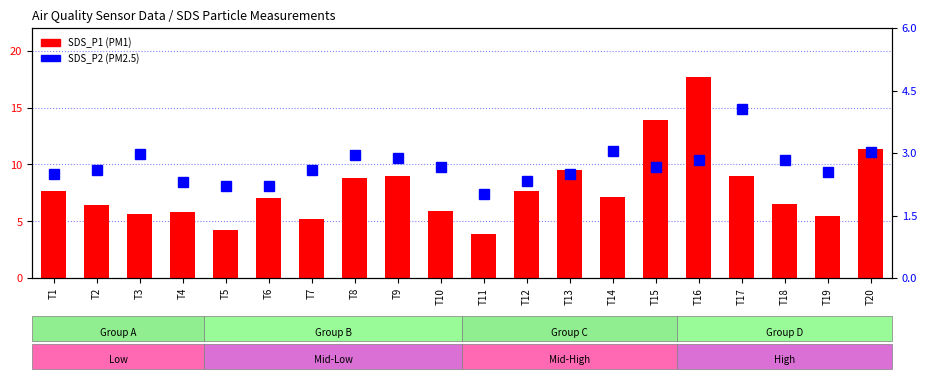

Is it true that SDS_P1 equals 17.7 at T16?

True